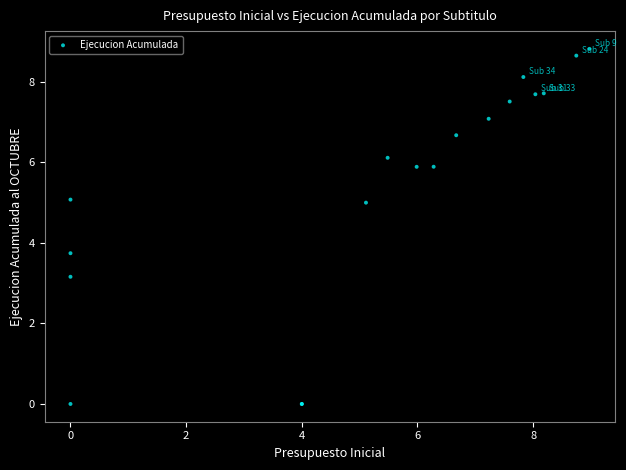

What Y value in the scatter plot is closest to 4?

3.7